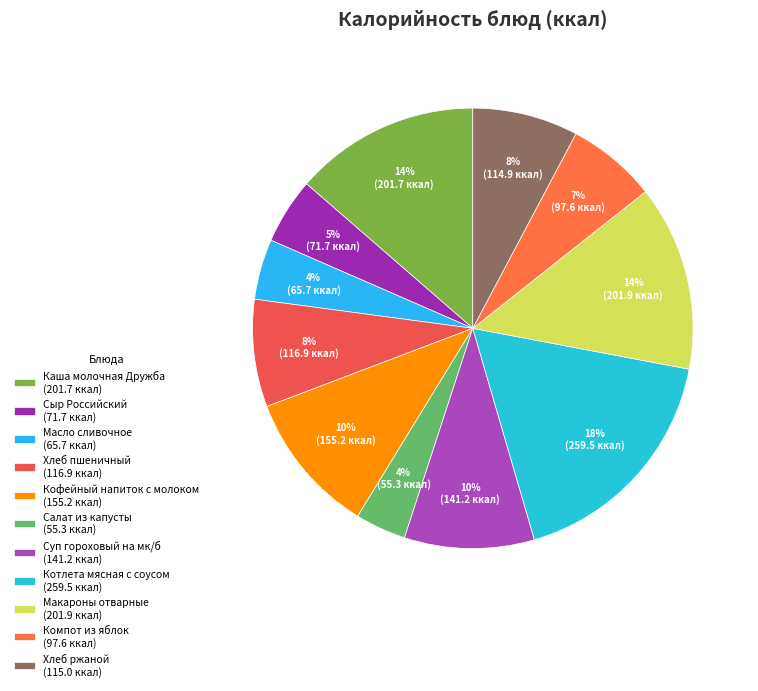

What percentage is the Кофейный напиток с молоком slice, to the nearest percent?

10%